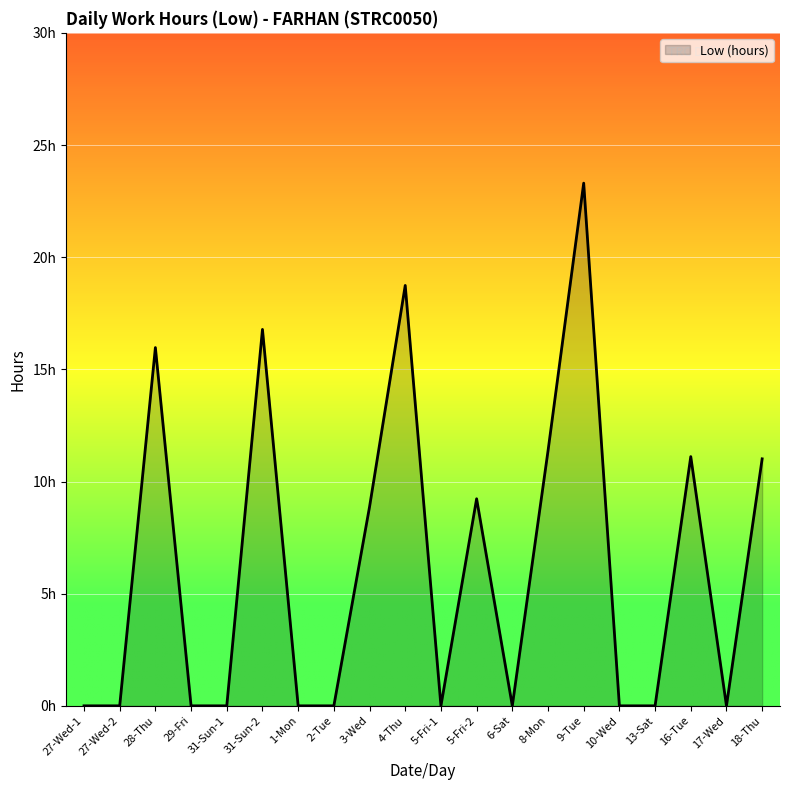

Where is the data nearest to the value 11?

18-Thu